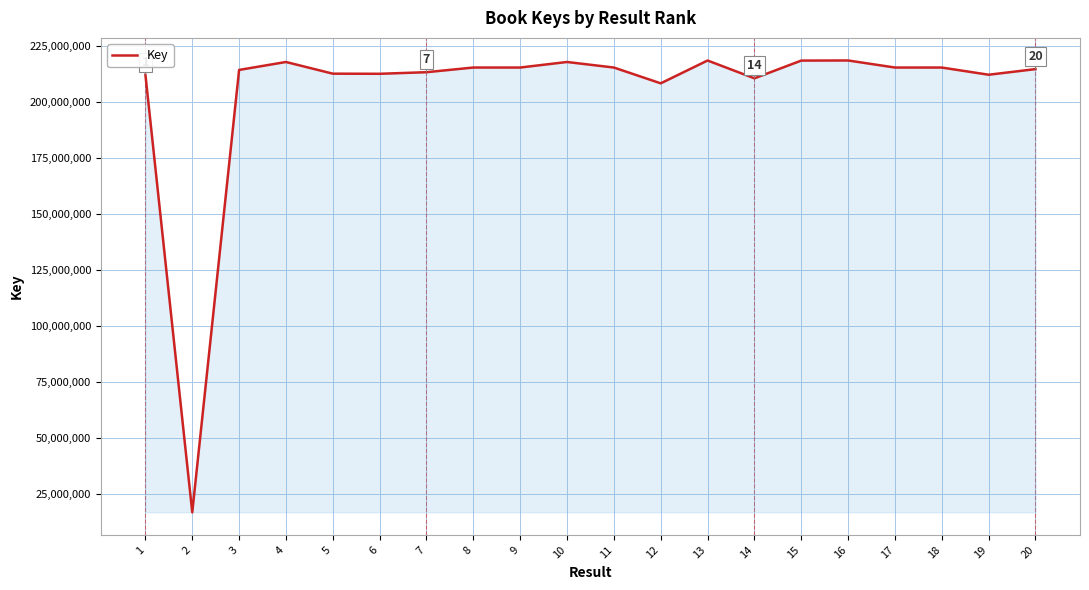

What is the difference between the maximum and second lowest values?

10202301